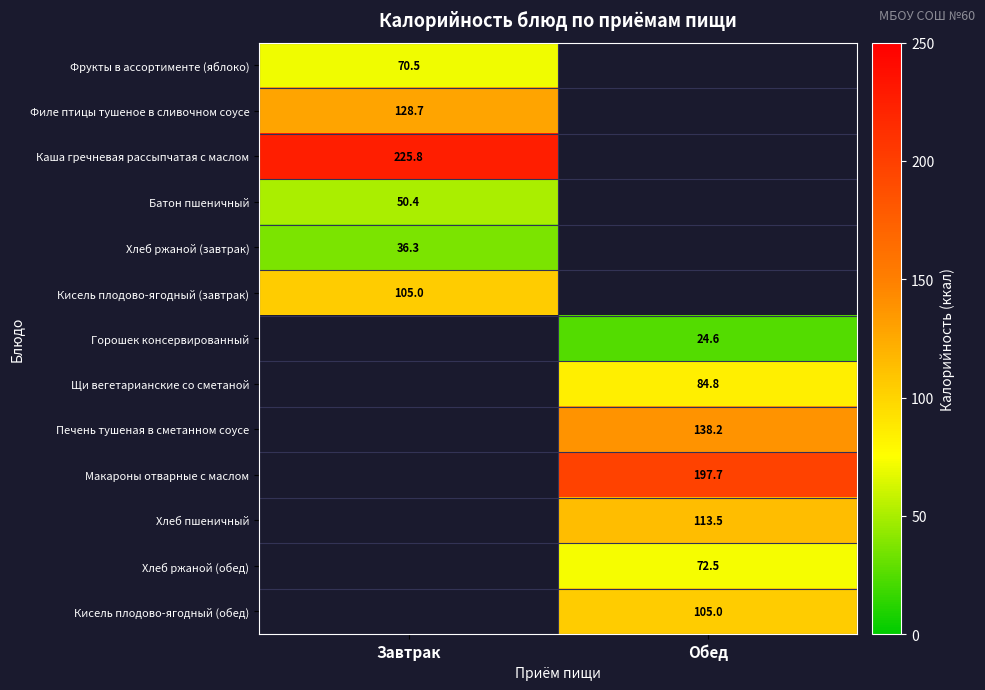

The value of Печень тушеная в сметанном соусе at Обед is 32.6. True or false?

False